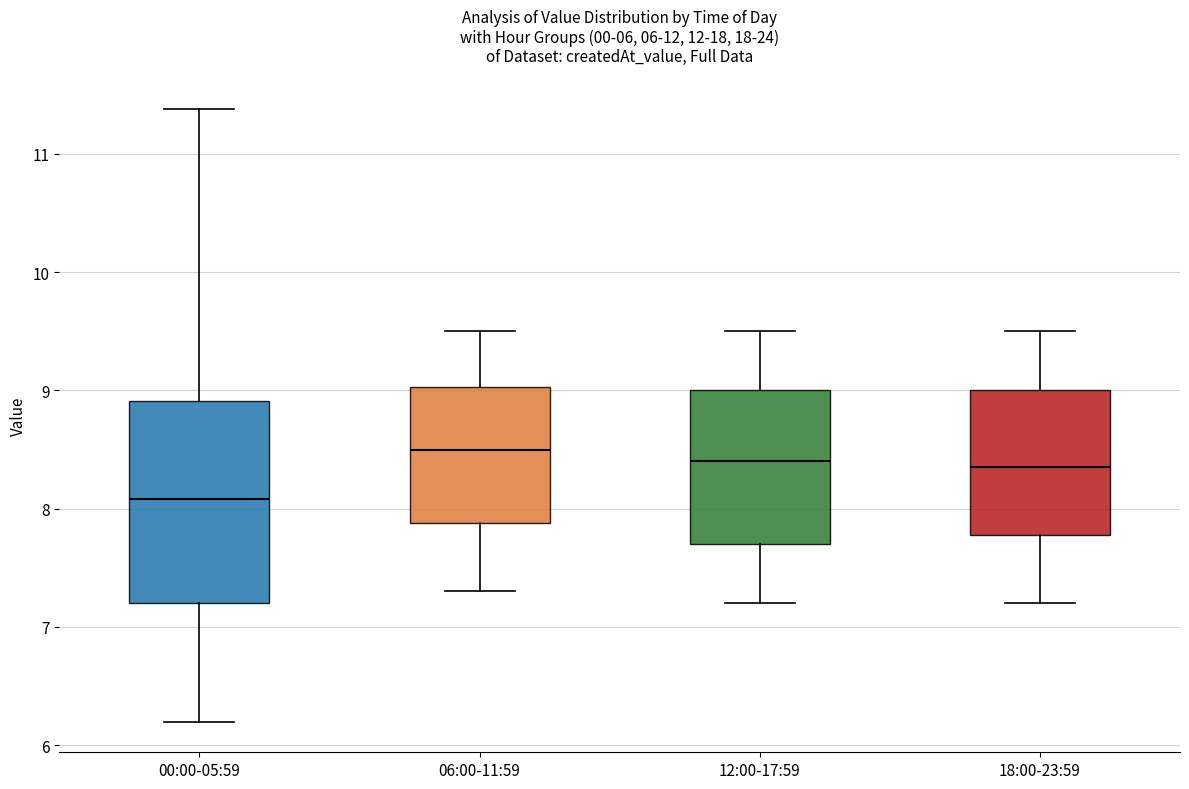

Which box is the tallest, from its lower edge to its upper edge?

00:00-05:59